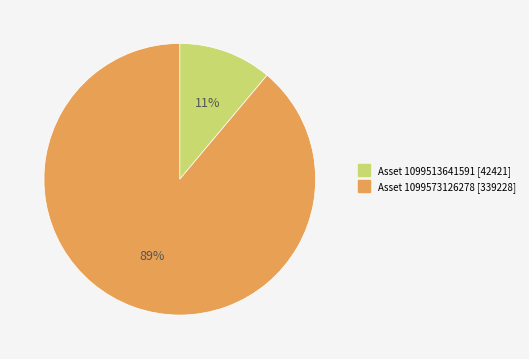

To the nearest percent, what is the difference between the largest and smallest slice percentages?

78%